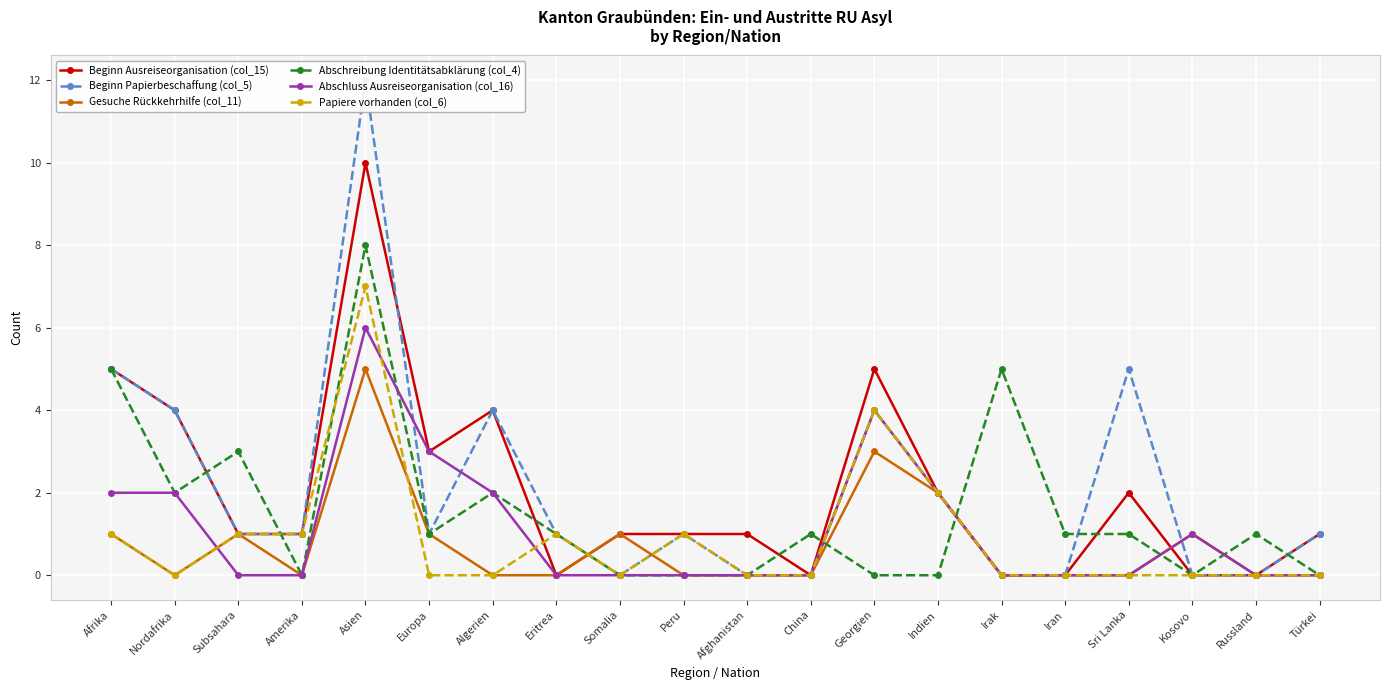

How many values in Abschreibung Identitätsabklärung (col_4) are above zero?

12